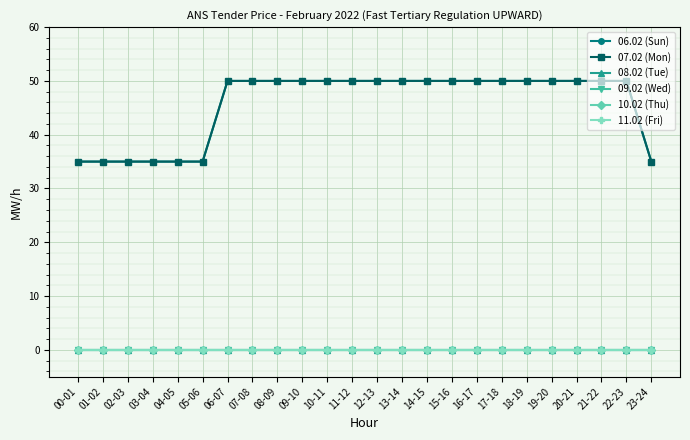

Which series has the largest total across all categories?

06.02 (Sun)